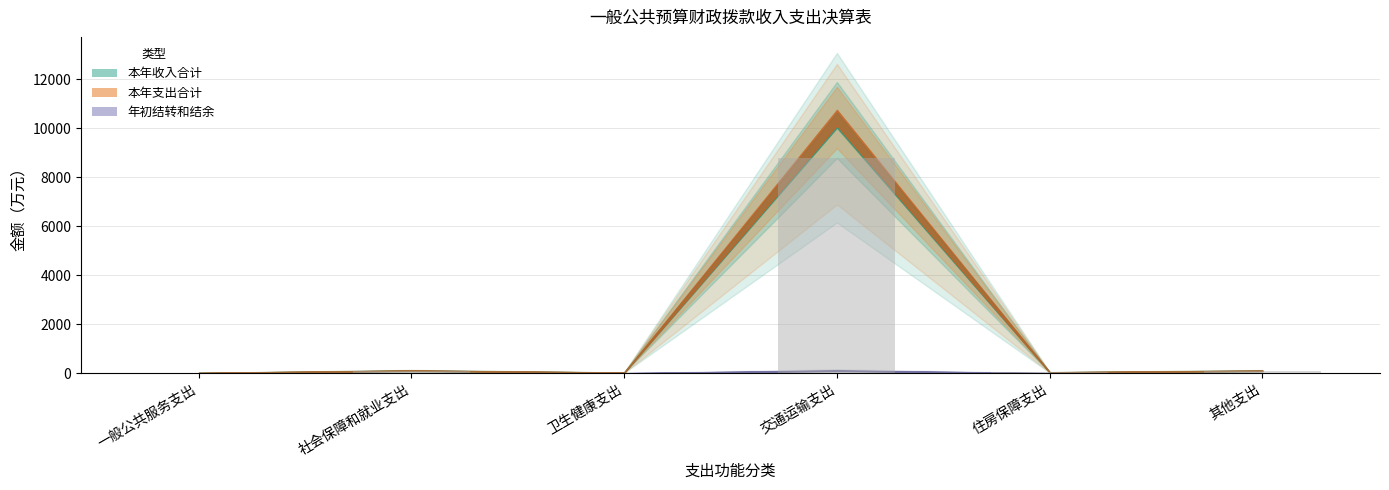

What is the sum of all values?

9016.6